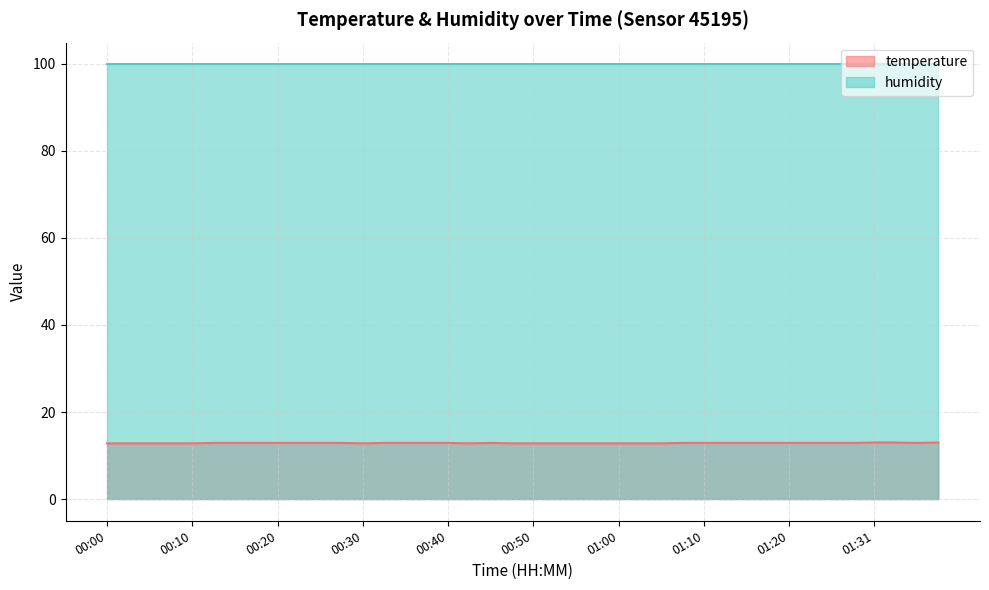

At which label is the value closest to 12?

00:00